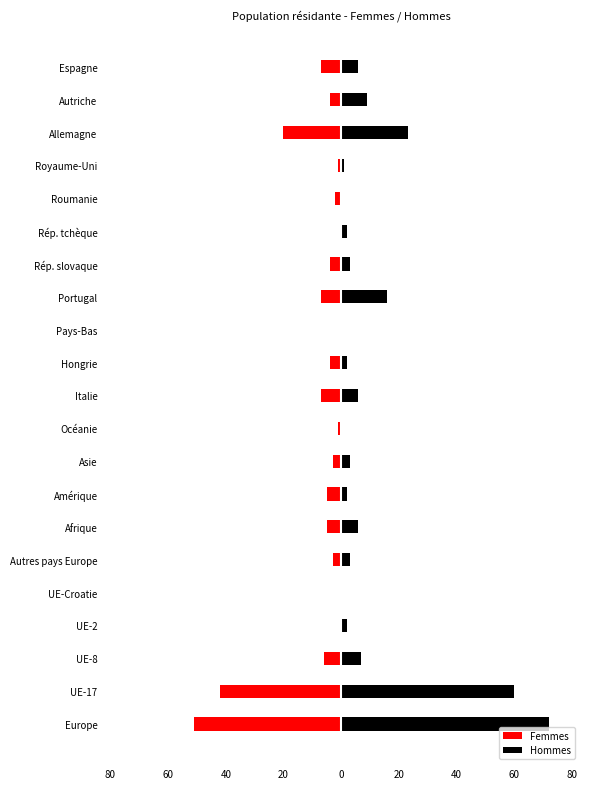

Reading left to right, what are all the values shown in this chart?

Femmes: -51	-42	-6	0	0	-3	-5	-5	-3	-1	-7	-4	0	-7	-4	0	-2	-1	-20	-4	-7
Hommes: 72	60	7	2	0	3	6	2	3	0	6	2	0	16	3	2	0	1	23	9	6